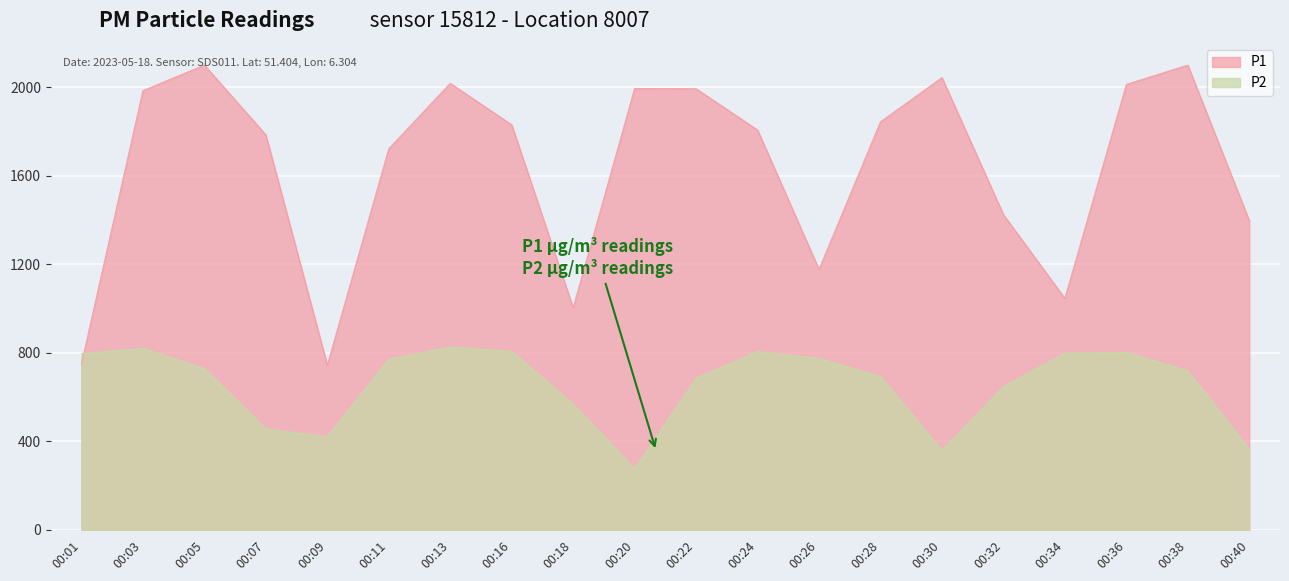

True or false: P1 and P2 cross at least once.

True